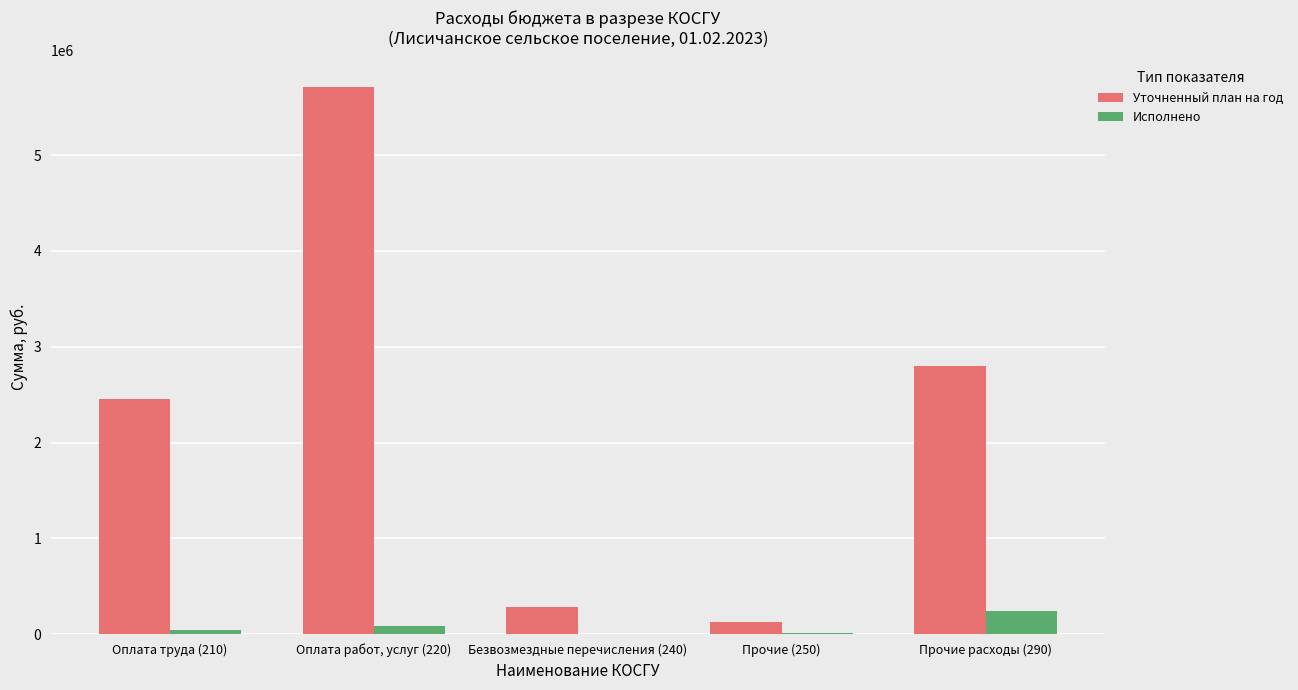

At which label is Уточненный план на год closest to 2919545?

Прочие расходы (290)